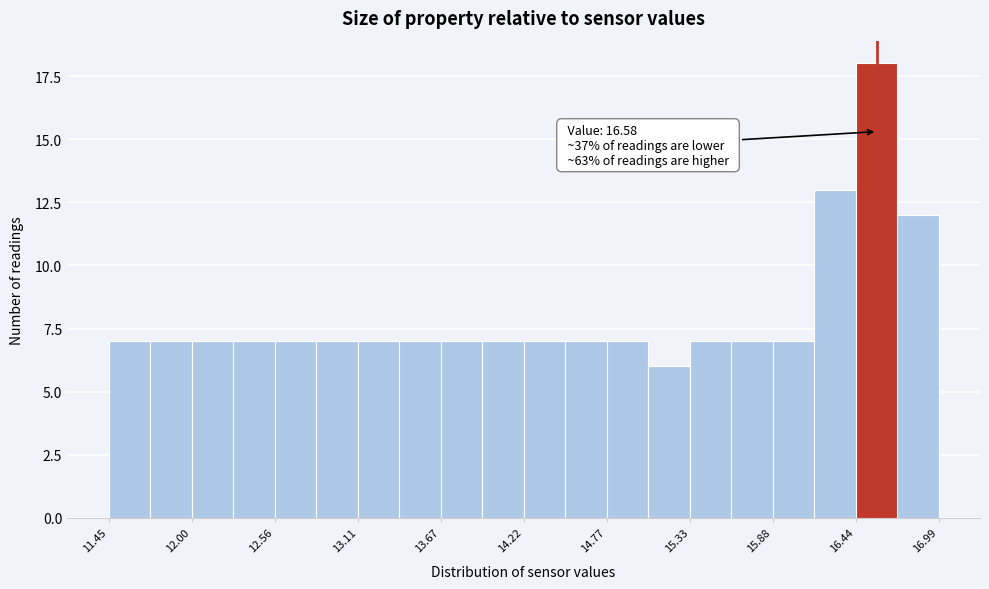

Read against the x-axis, roughly where is the centre of the tallest bar?

16.6